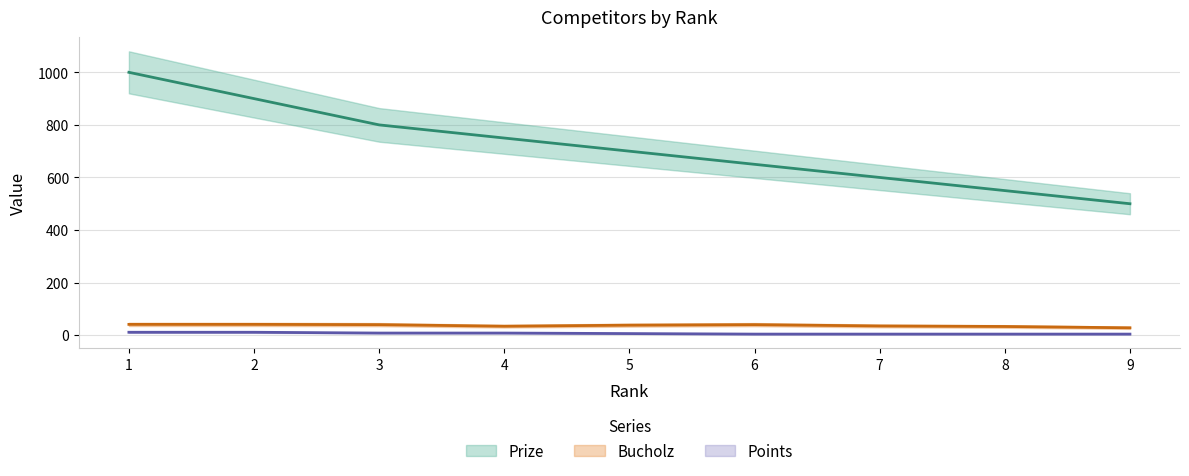

What is the sum of the Bucholz values at 7 and 2?

76